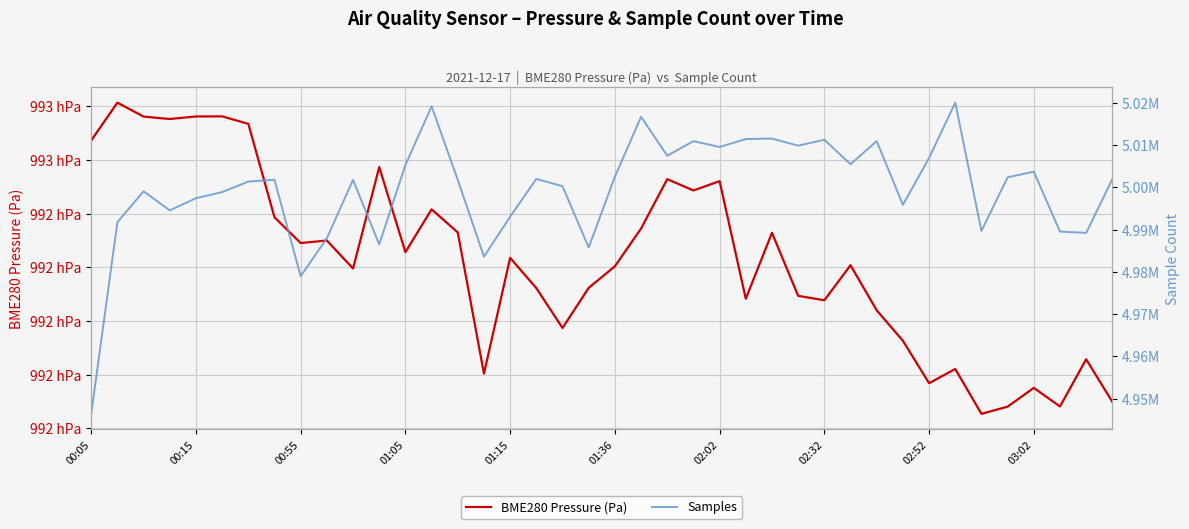

What value does the Samples series have at 35?

5002386.0